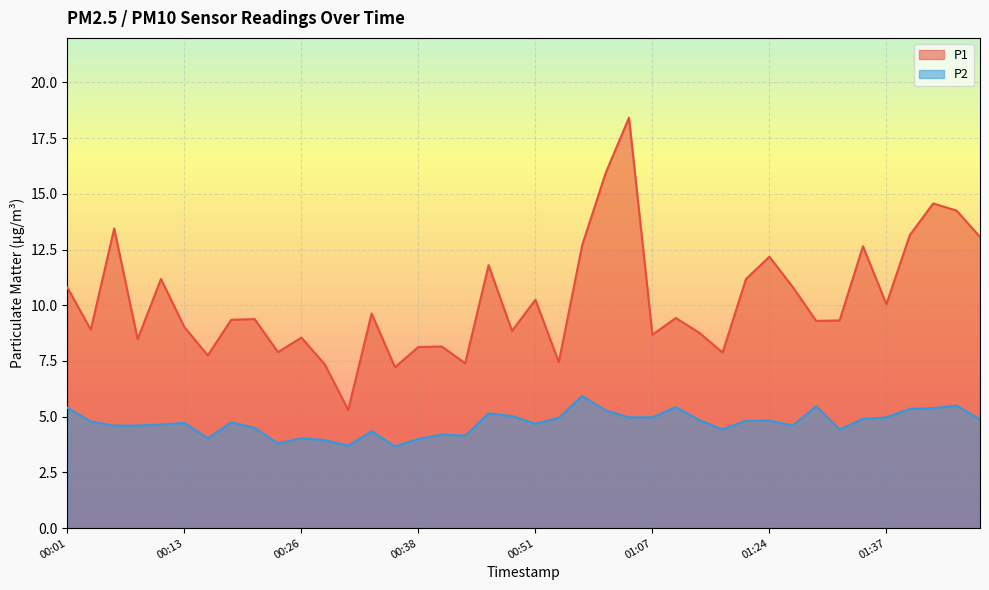

What is the minimum value shown in the chart?

3.7